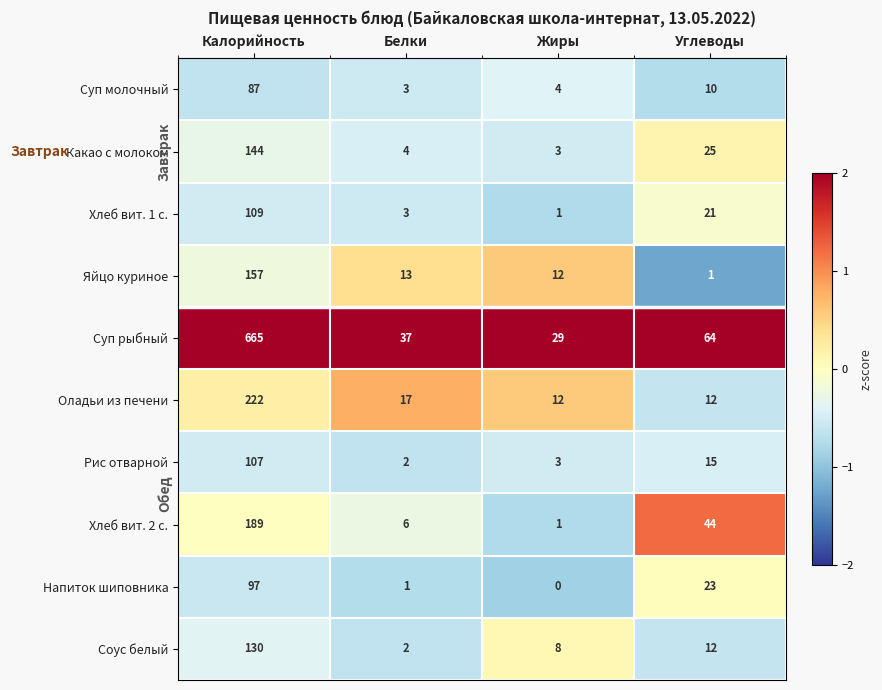

At which category is the sum across all series the highest?

Калорийность